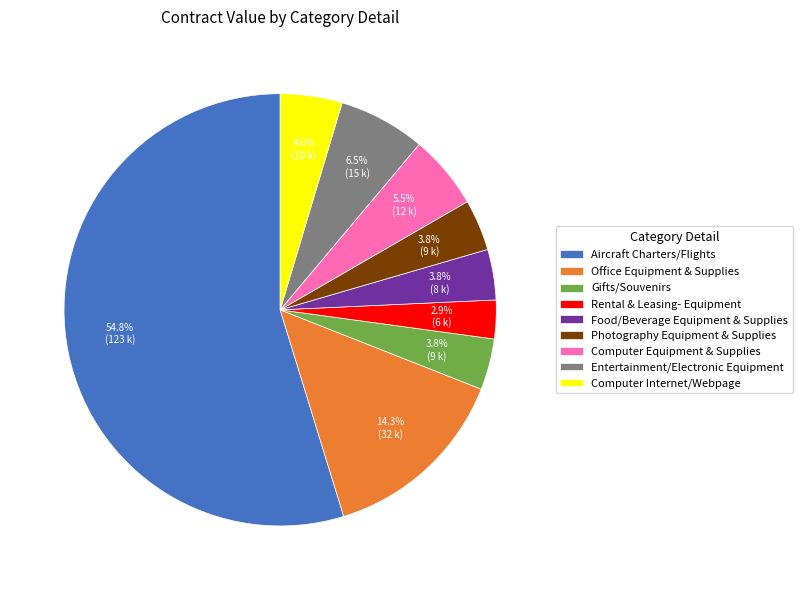

What is the majority slice?

Aircraft Charters/Flights